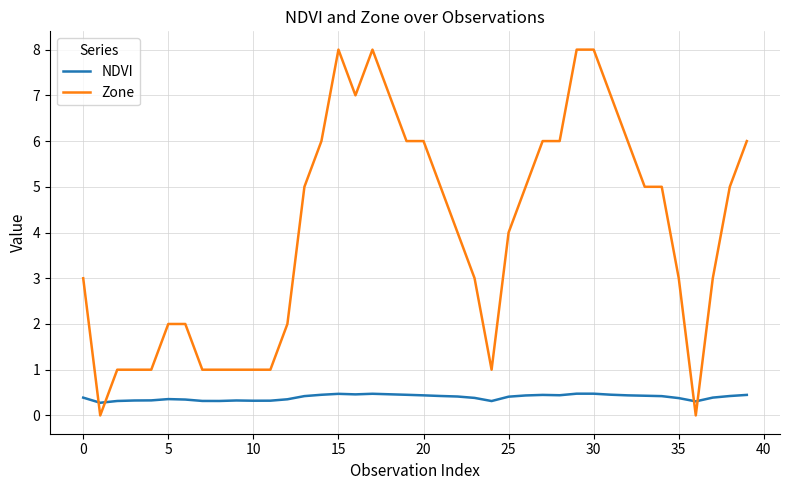

Which series has the largest range (max minus min)?

Zone